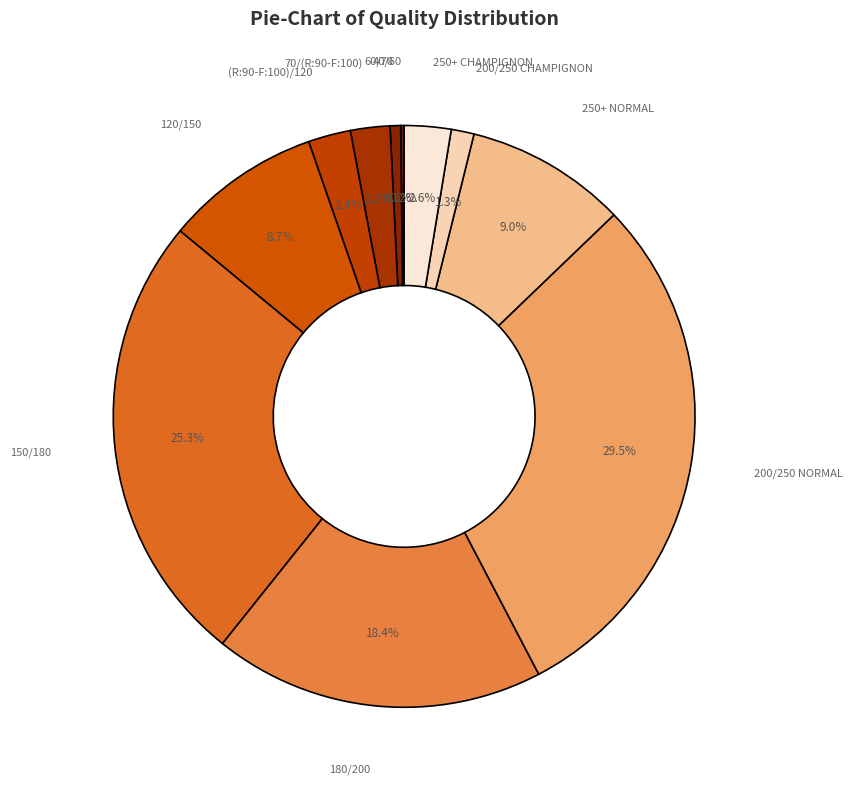

Combined, do 250+ NORMAL and 200/250 CHAMPIGNON account for over 50%?

No